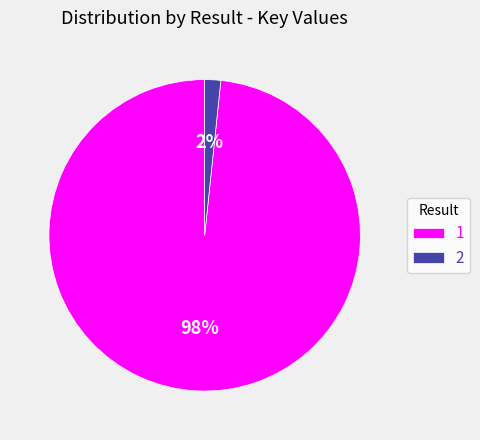

Does 1 represent more than half of the total?

Yes